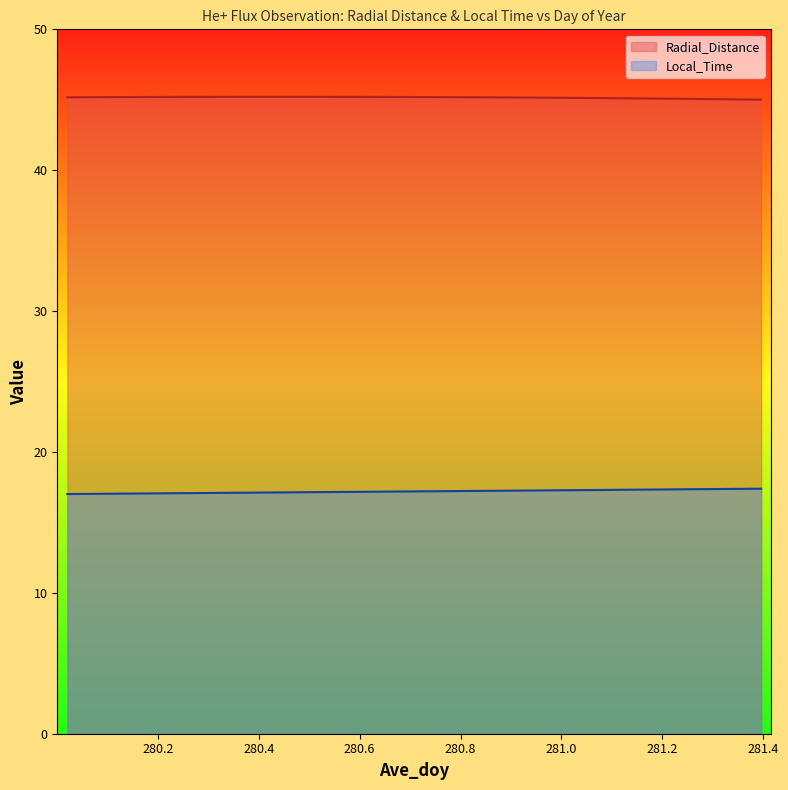

Rank the series by their maximum value, from lowest to highest.

Local_Time, Radial_Distance